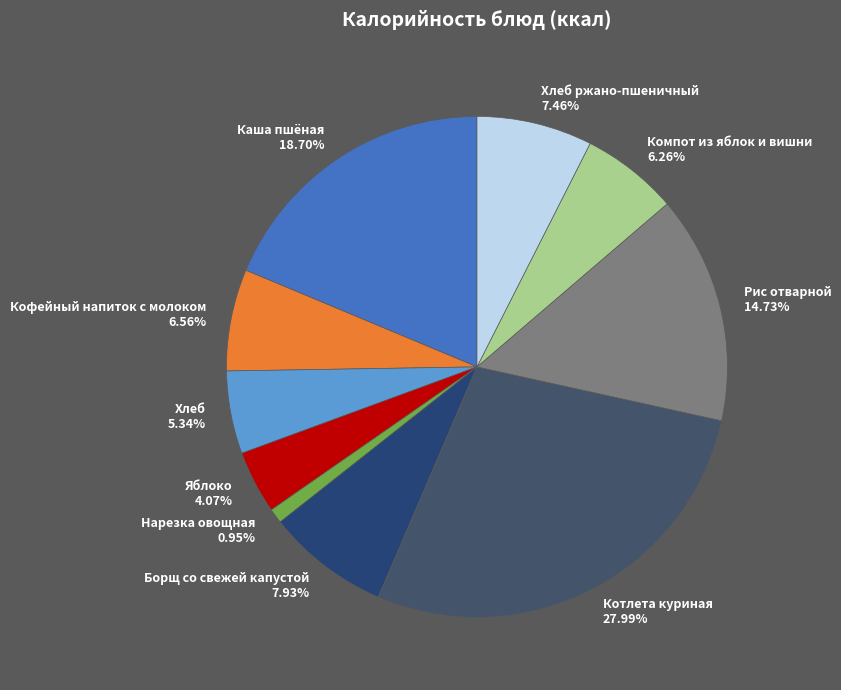

Does any single category account for the majority?

No